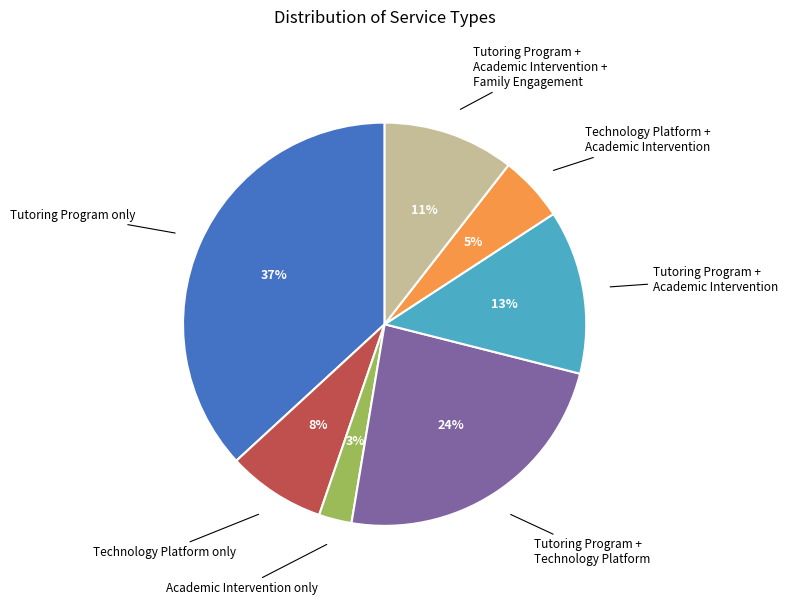

How many slices are in this pie chart?

7